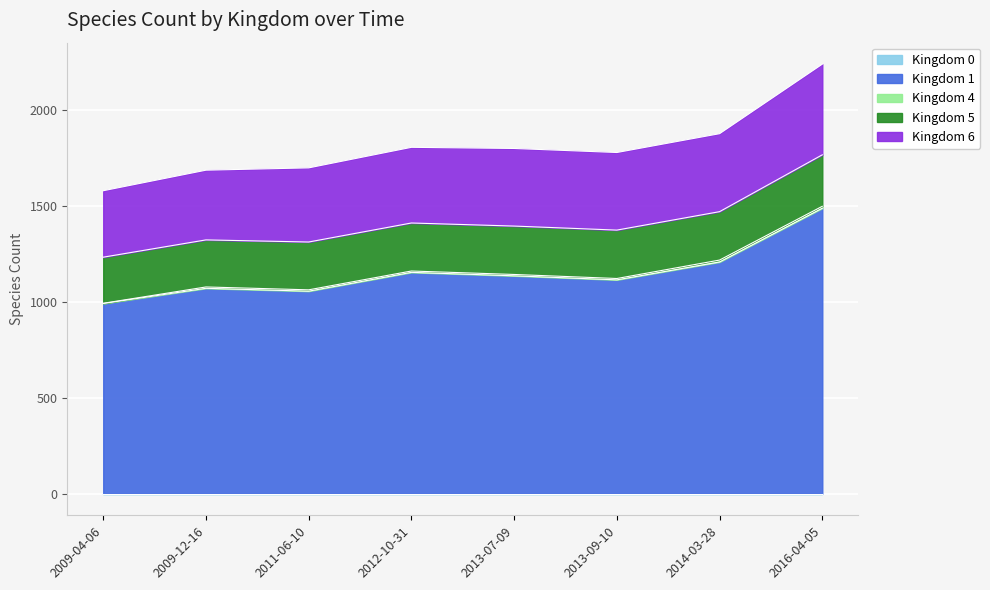

Which series has the largest range (max minus min)?

1